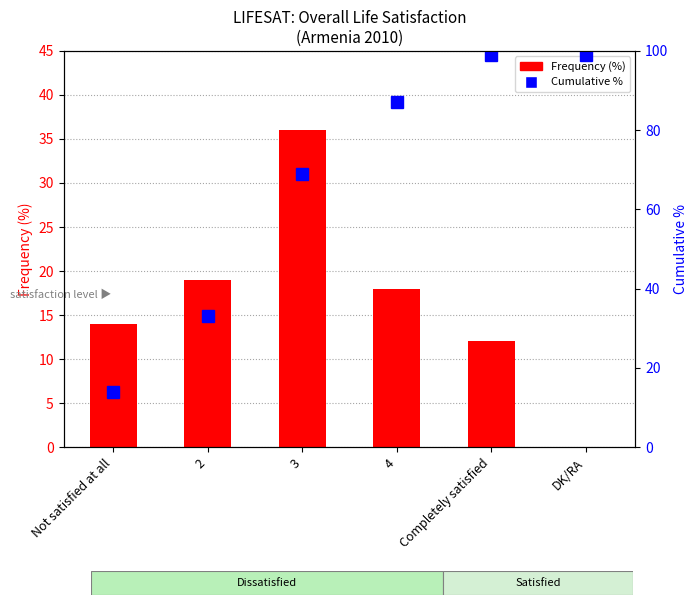

What is the value of the Frequency (%) bar at the 5th from the left?

12